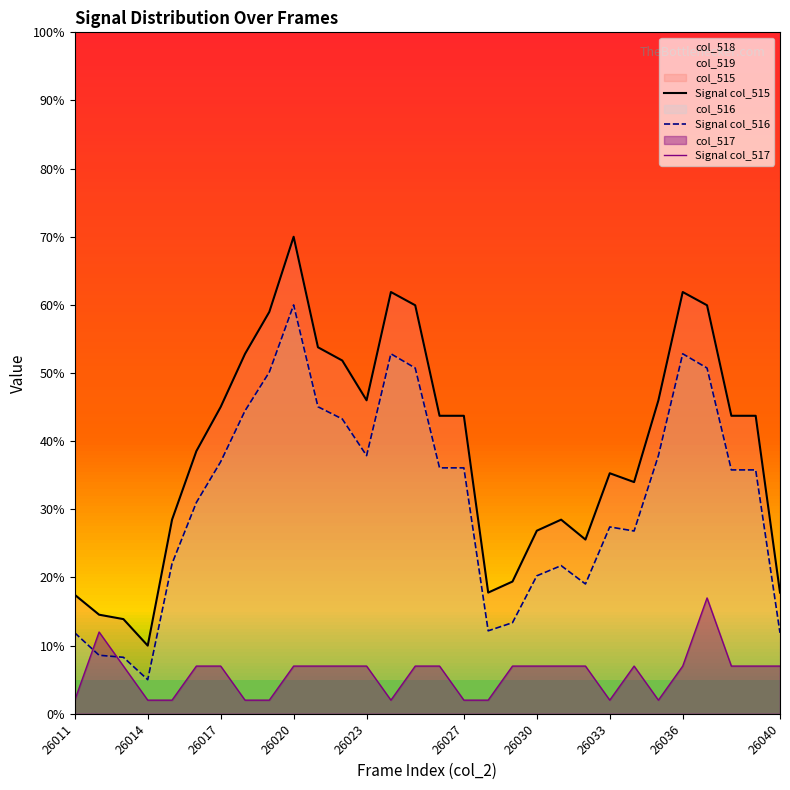

Is it true that Signal col_517 equals 7.0 at 26030?

True